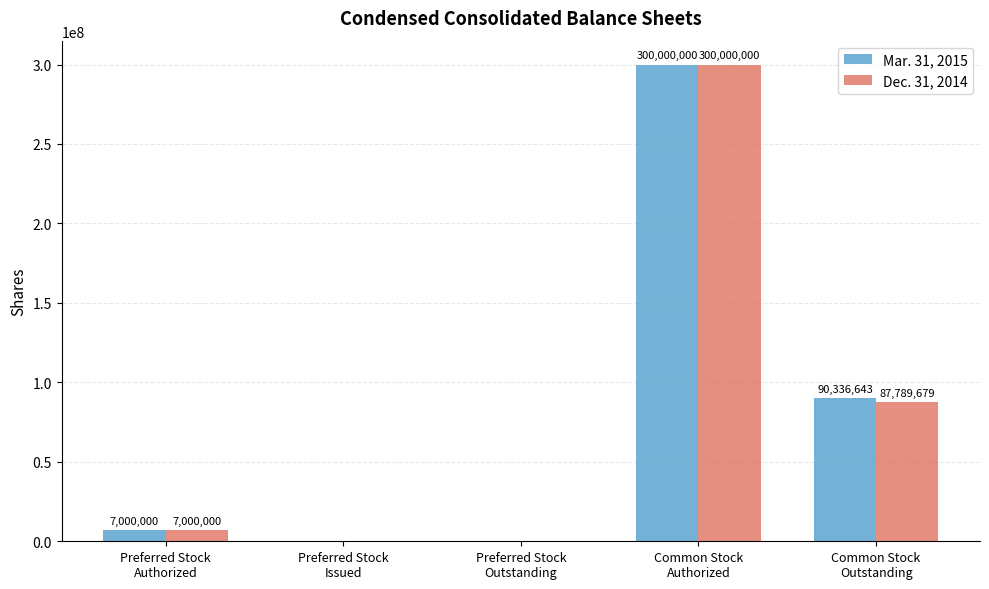

How many groups of bars are there?

5